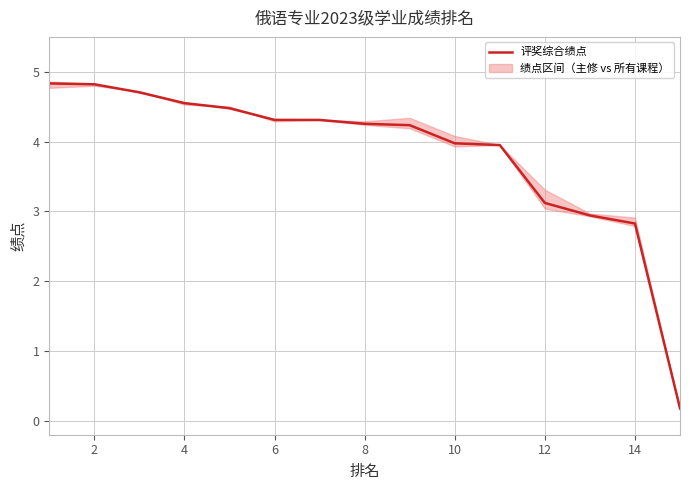

What is the value of the 2nd point from the left?

4.8